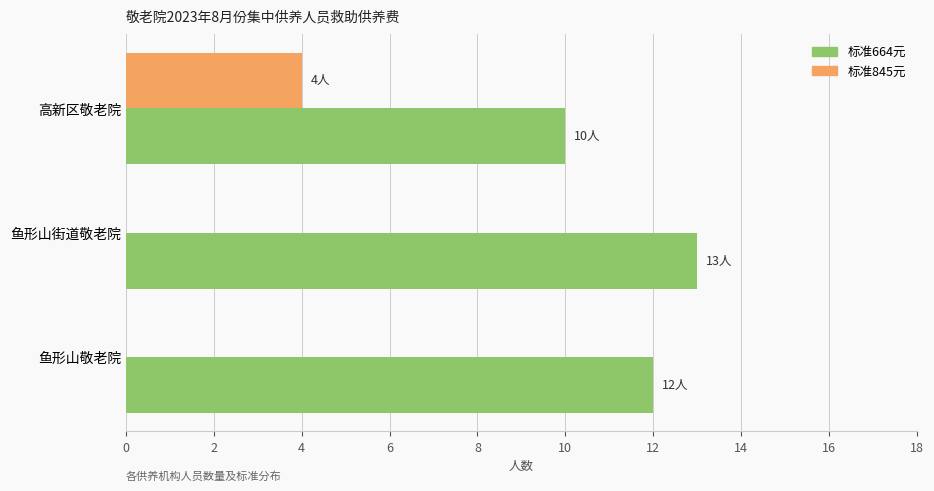

What is the sum of the 标准664元 values at 鱼形山街道敬老院 and 鱼形山敬老院?

25